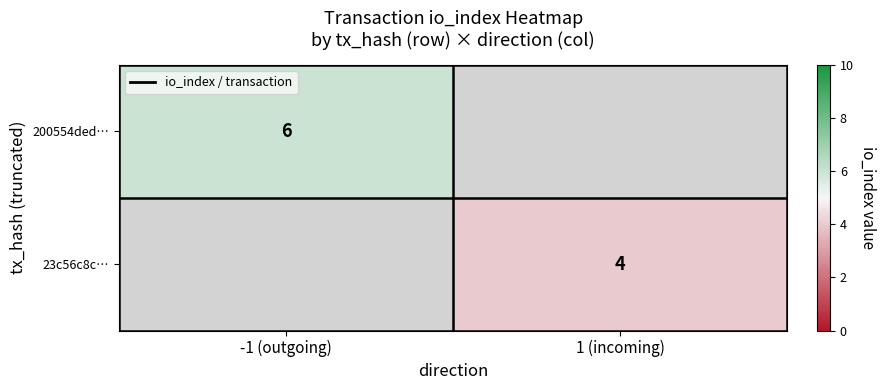

The 200554ded… series shows 8 at -1 (outgoing). True or false?

False